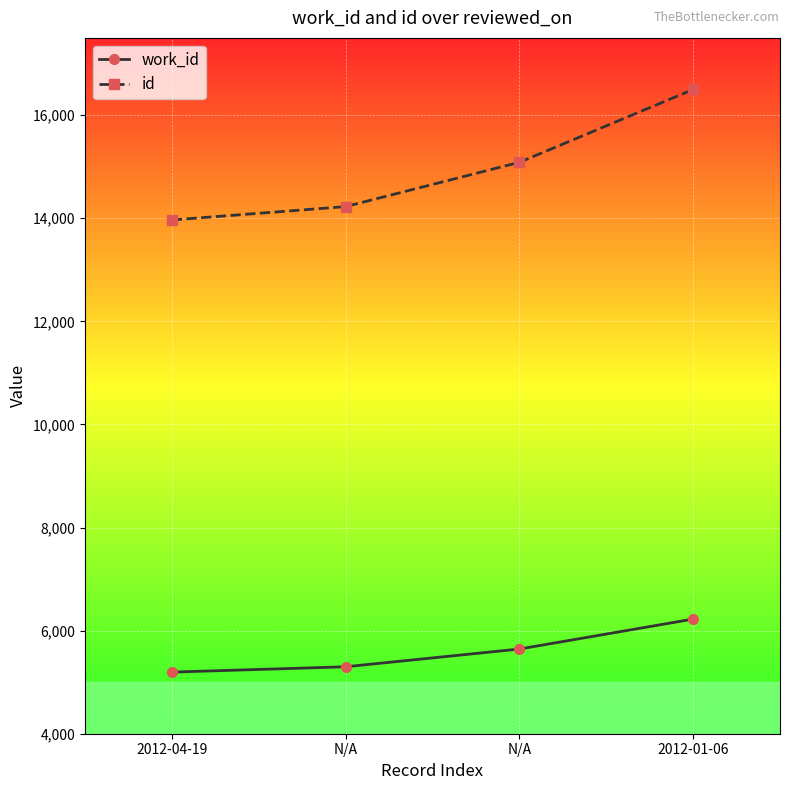

Is this an area chart (filled region under the line)?

No